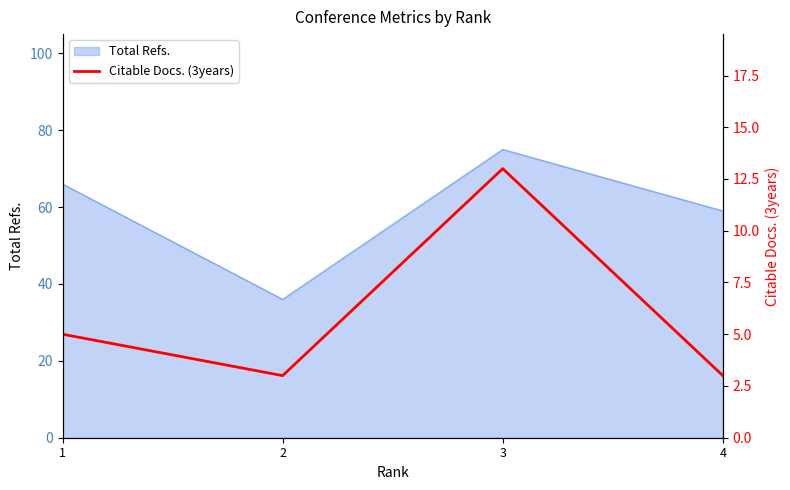

Which label corresponds to the largest value in the chart?

3